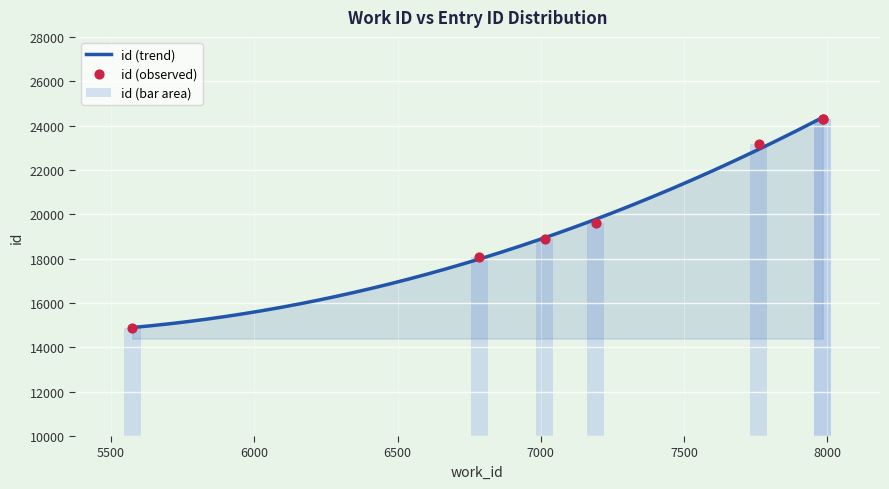

Which has a higher value, 5574 or 7984?

7984